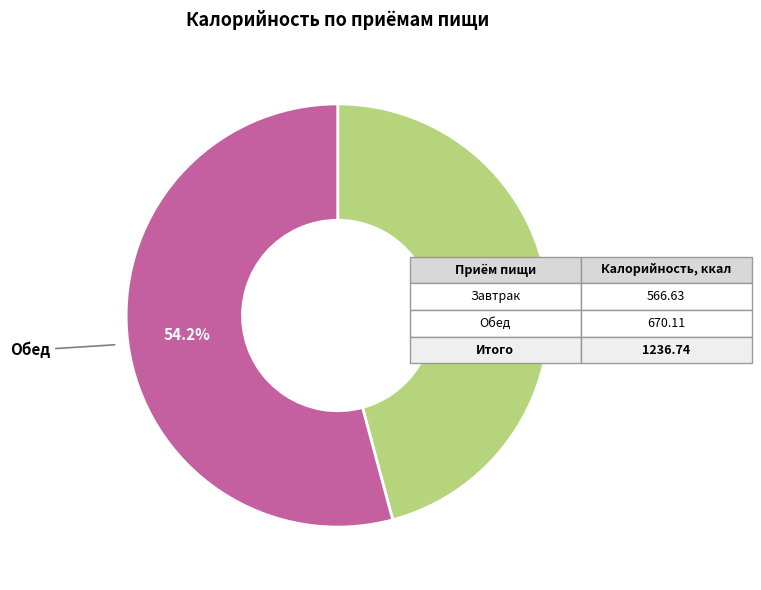

Is there a majority slice in this chart?

Yes